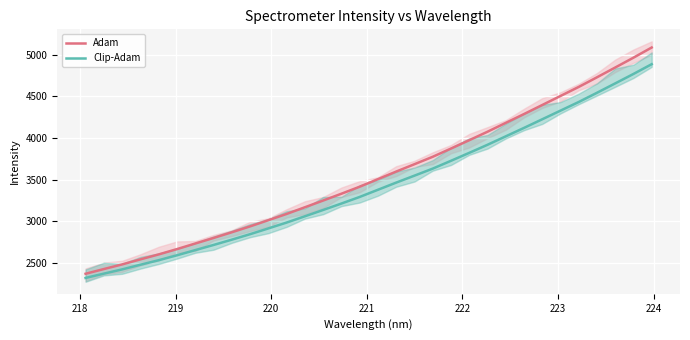

Reading left to right, transcribe all the data shown in this chart.

Adam: 2373.4	2429.9	2485.4	2546.0	2605.3	2669.2	2735.9	2802.4	2870.9	2941.4	3015.6	3090.5	3170.6	3251.3	3333.0	3416.9	3507.8	3598.5	3686.8	3775.8	3874.5	3974.5	4076.1	4182.1	4288.1	4396.4	4504.9	4613.3	4728.7	4845.9	4963.9	5085.8
Clip-Adam: 2323.4	2375.0	2425.7	2481.5	2536.0	2595.0	2656.8	2718.6	2782.1	2847.8	2917.2	2987.3	3062.5	3138.4	3215.2	3294.4	3380.4	3466.3	3549.7	3633.9	3727.7	3822.9	3919.7	4020.8	4122.0	4225.5	4329.1	4432.7	4543.2	4655.6	4768.8	4885.8